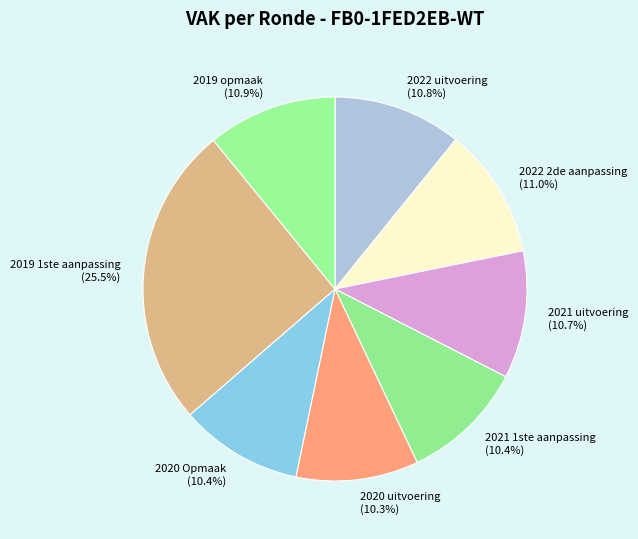

The 2019 opmaak slice represents 11% of the pie. True or false?

True